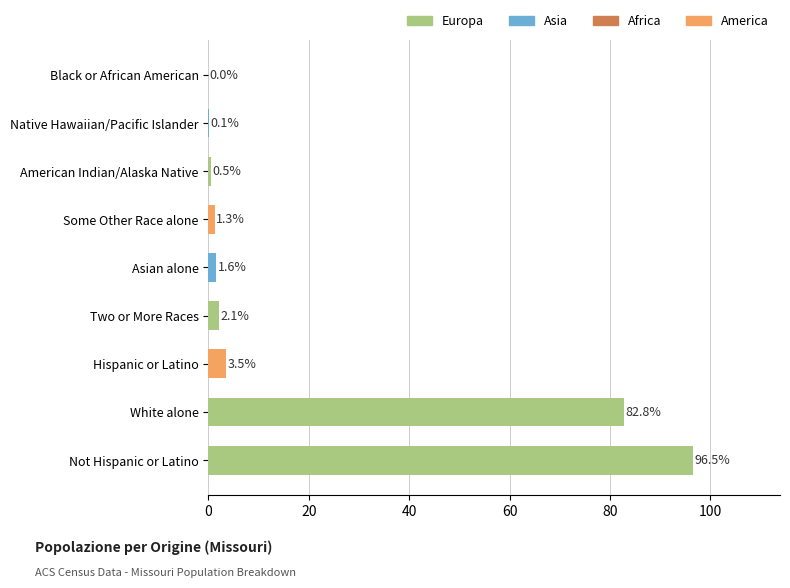

True or false: the data shows 82.8 at White alone.

True